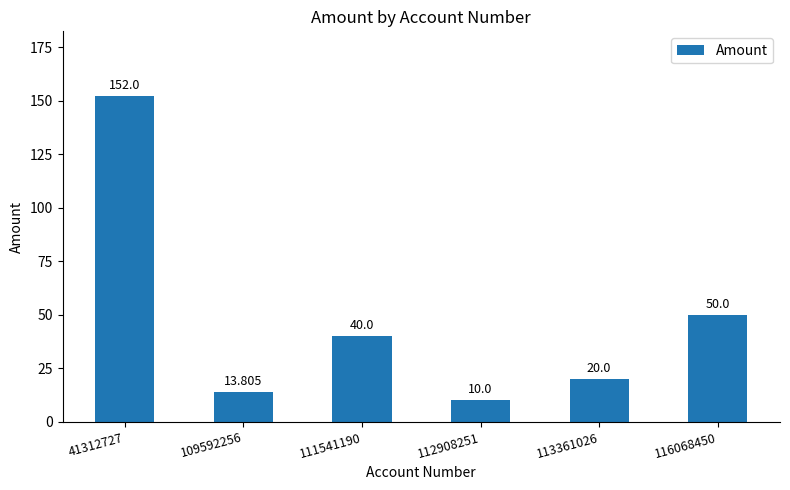

What is the maximum value shown in the chart?

152.0